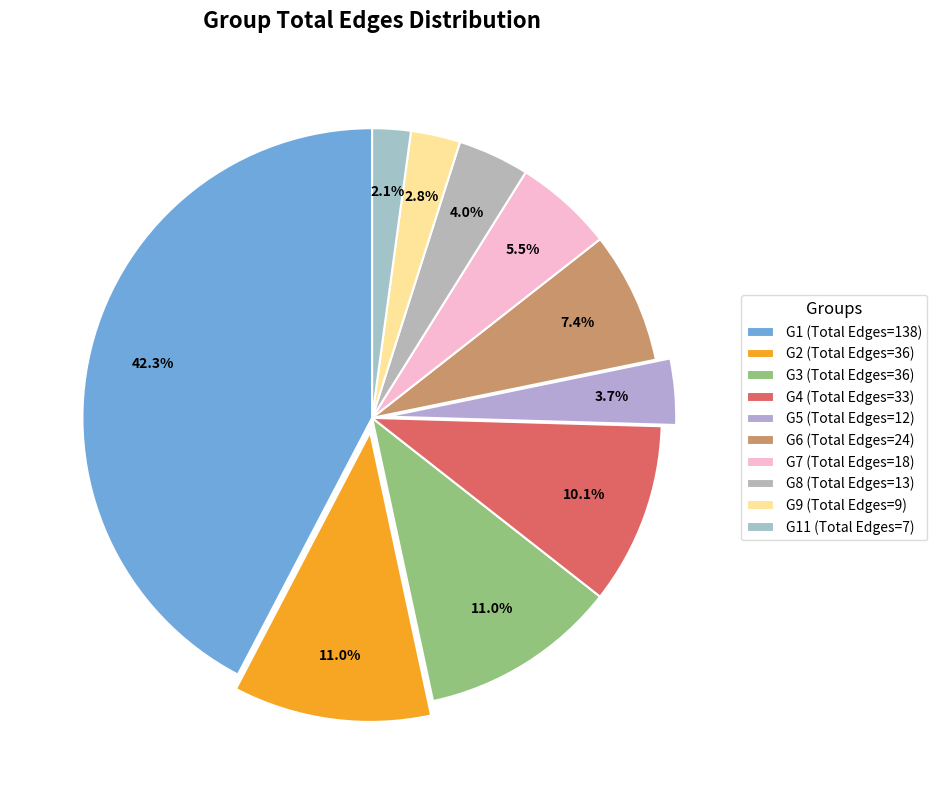

Which slice is the largest?

G1 (Total Edges=138)